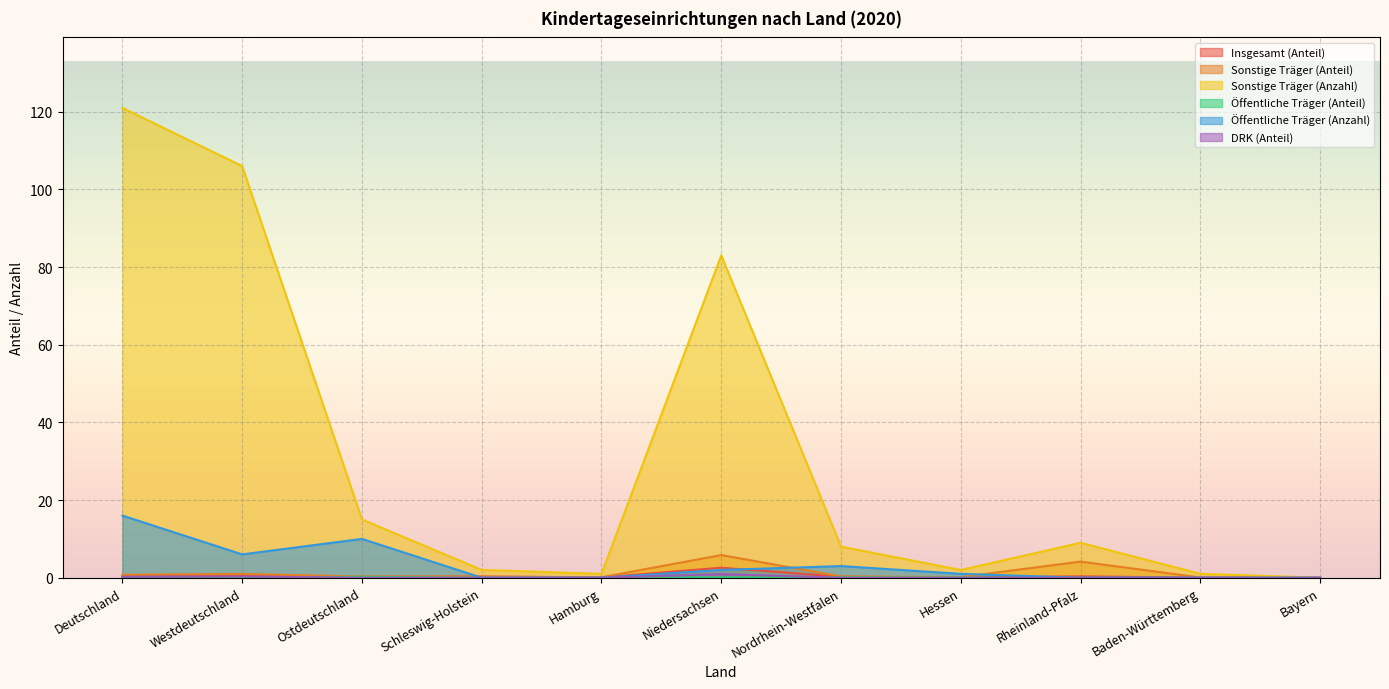

Reading left to right, what are all the values shown in this chart?

Insgesamt (Anteil): Deutschland=0.4	Westdeutschland=0.4	Ostdeutschland=0.3	Schleswig-Holstein=0.3	Hamburg=0.1	Niedersachsen=2.6	Nordrhein-Westfalen=0.3	Hessen=0.1	Rheinland-Pfalz=0.3	Baden-Württemberg=0.0	Bayern=0.0
Sonstige Träger (Anteil): Deutschland=0.8	Westdeutschland=1.0	Ostdeutschland=0.3	Schleswig-Holstein=0.3	Hamburg=0.1	Niedersachsen=5.8	Nordrhein-Westfalen=0.3	Hessen=0.2	Rheinland-Pfalz=4.1	Baden-Württemberg=0.1	Bayern=0.0
Sonstige Träger (Anzahl): Deutschland=121.0	Westdeutschland=106.0	Ostdeutschland=15.0	Schleswig-Holstein=2.0	Hamburg=1.0	Niedersachsen=83.0	Nordrhein-Westfalen=8.0	Hessen=2.0	Rheinland-Pfalz=9.0	Baden-Württemberg=1.0	Bayern=0.0
Öffentliche Träger (Anteil): Deutschland=0.1	Westdeutschland=0.0	Ostdeutschland=0.2	Schleswig-Holstein=0.0	Hamburg=0.0	Niedersachsen=0.1	Nordrhein-Westfalen=0.1	Hessen=0.1	Rheinland-Pfalz=0.0	Baden-Württemberg=0.0	Bayern=0.0
Öffentliche Träger (Anzahl): Deutschland=16.0	Westdeutschland=6.0	Ostdeutschland=10.0	Schleswig-Holstein=0.0	Hamburg=0.0	Niedersachsen=2.0	Nordrhein-Westfalen=3.0	Hessen=1.0	Rheinland-Pfalz=0.0	Baden-Württemberg=0.0	Bayern=0.0
DRK (Anteil): Deutschland=0.2	Westdeutschland=0.3	Ostdeutschland=0.0	Schleswig-Holstein=0.0	Hamburg=0.0	Niedersachsen=0.9	Nordrhein-Westfalen=0.0	Hessen=0.0	Rheinland-Pfalz=0.0	Baden-Württemberg=0.0	Bayern=0.0